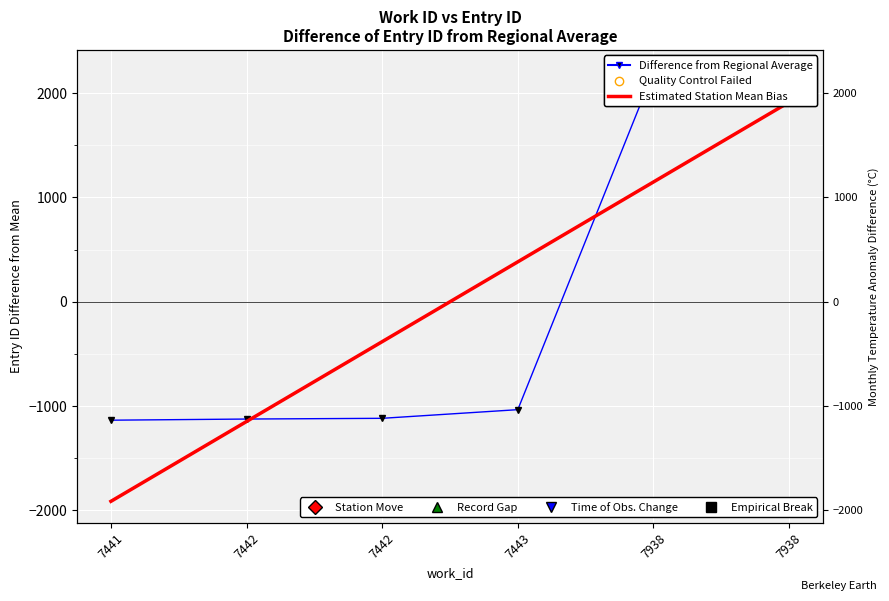

Reading left to right, extract all data points from this chart.

Difference from Regional Average: 7441=-1136.0	7442=-1125.0	7442=-1118.0	7443=-1035.0	7938=2205.0	7938=2209.0
Estimated Station Mean Bias: 7441=-1914.1	7442=-1148.5	7442=-382.8	7443=382.8	7938=1148.5	7938=1914.1